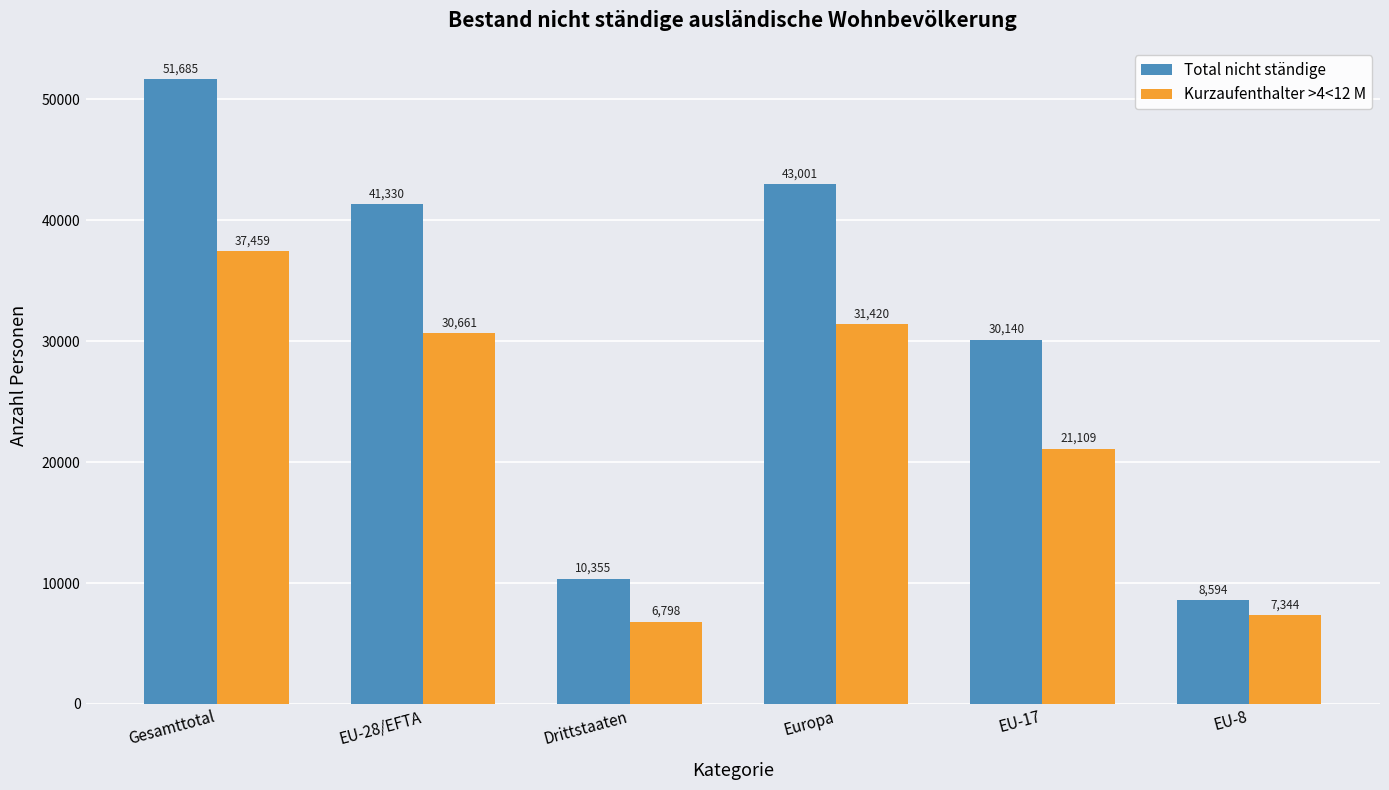

What is the difference between the highest and lowest values at EU-8?

1250